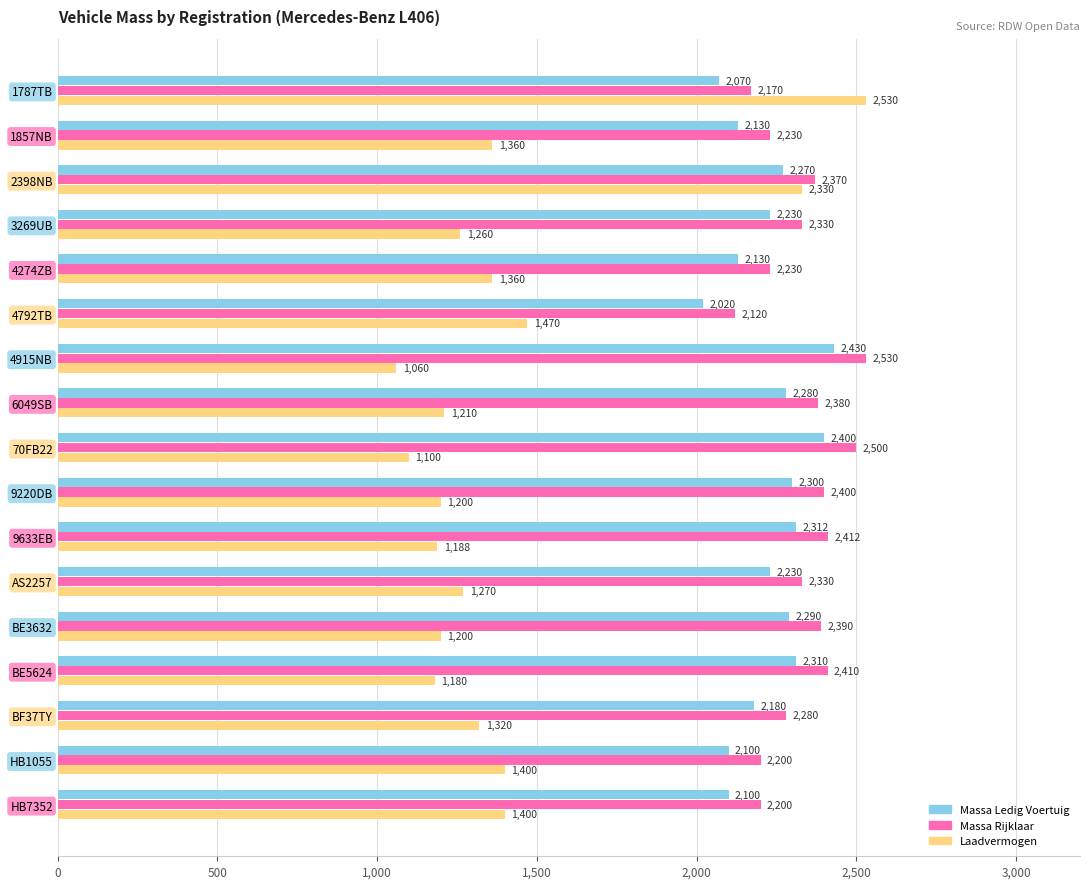

What is the greatest value displayed?

2530